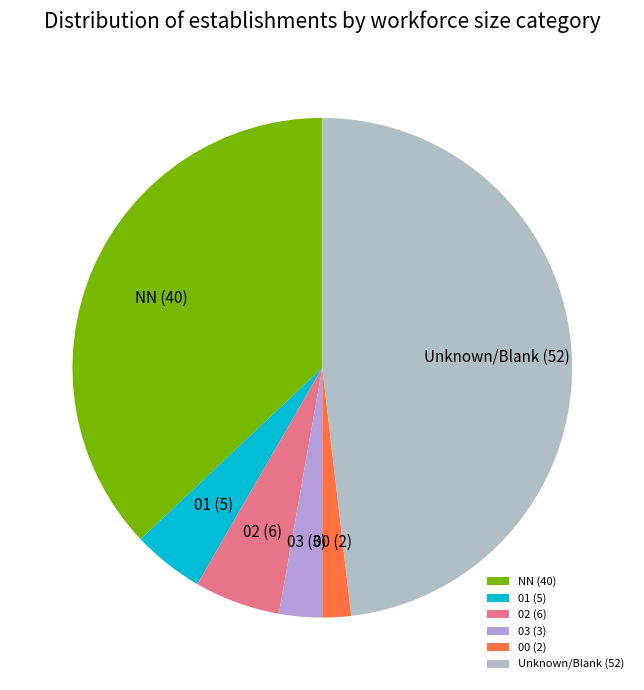

How many slices are in this pie chart?

6